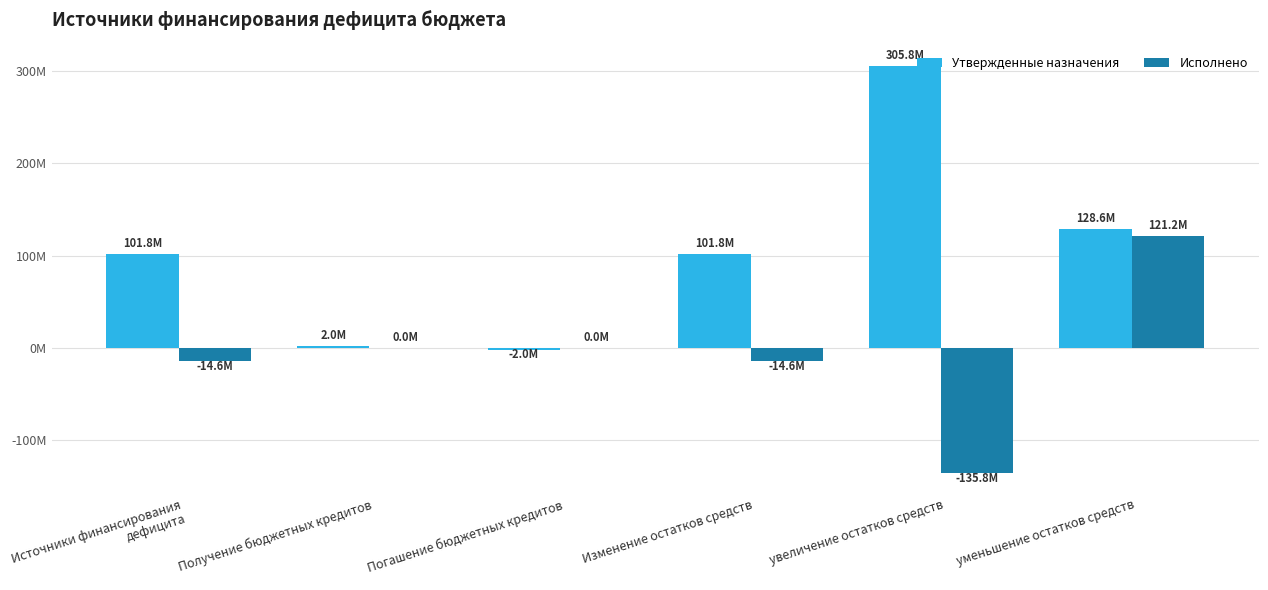

What are all the series names shown in the legend?

Утвержденные назначения, Исполнено